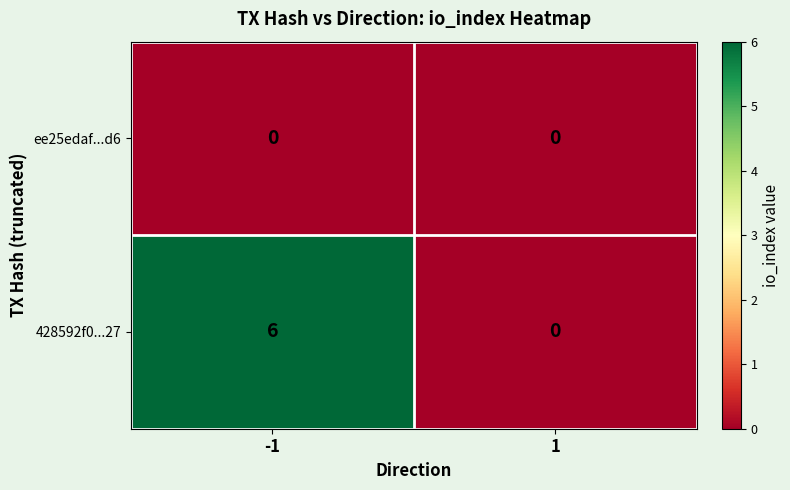

What is the maximum value shown in the chart?

6